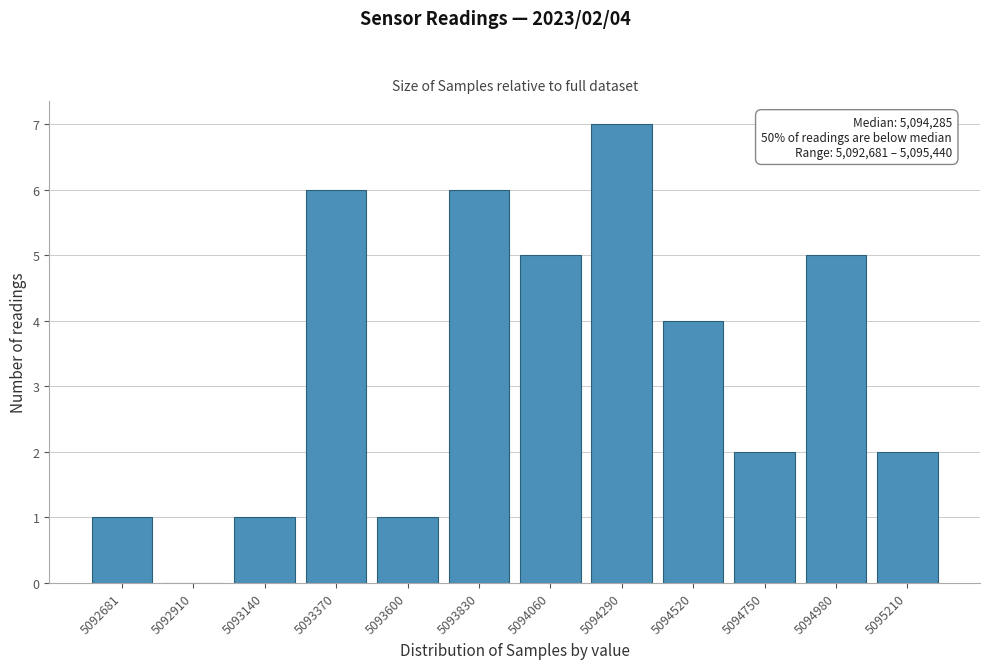

Reading left to right, what are all the values shown in this chart?

5092681=1	5092910=0	5093140=1	5093370=6	5093600=1	5093830=6	5094060=5	5094290=7	5094520=4	5094750=2	5094980=5	5095210=2